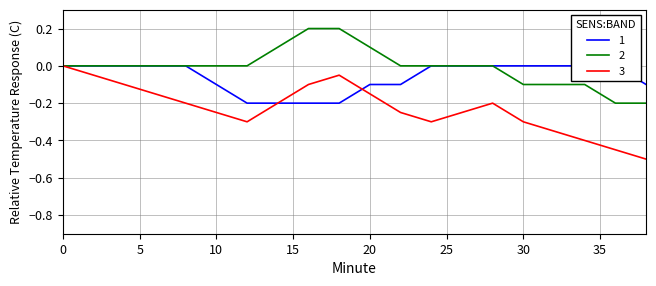

Which series has the largest total across all categories?

2